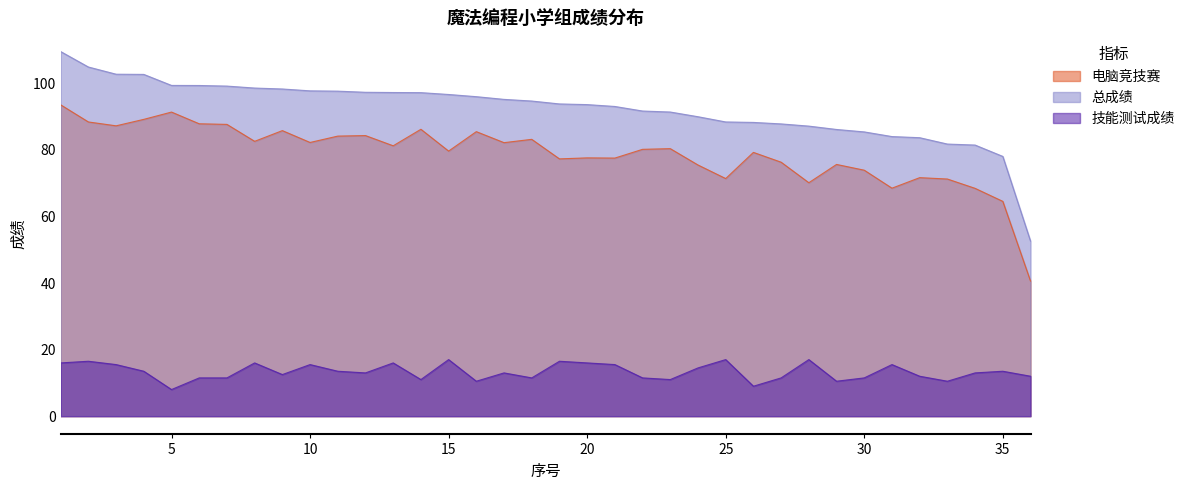

What is the smallest value displayed?

8.0